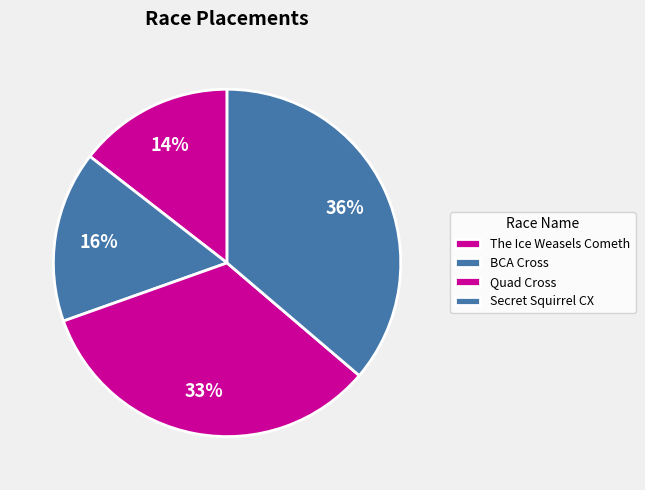

Is there any slice that represents more than half of the pie?

No